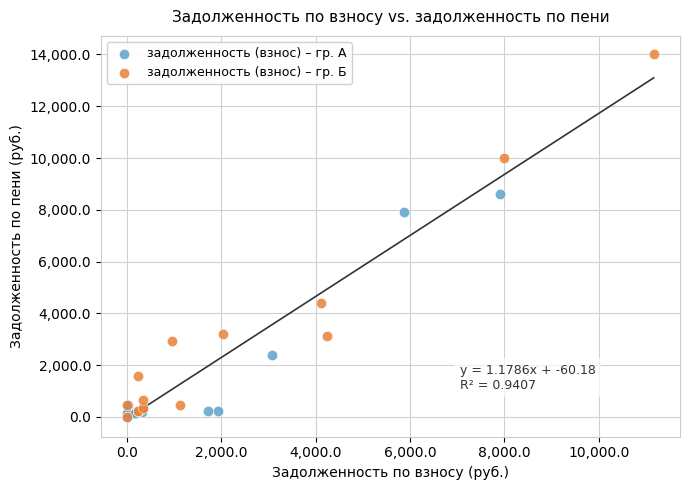

Which series contains the highest Y value?

задолженность (взнос) – гр. Б